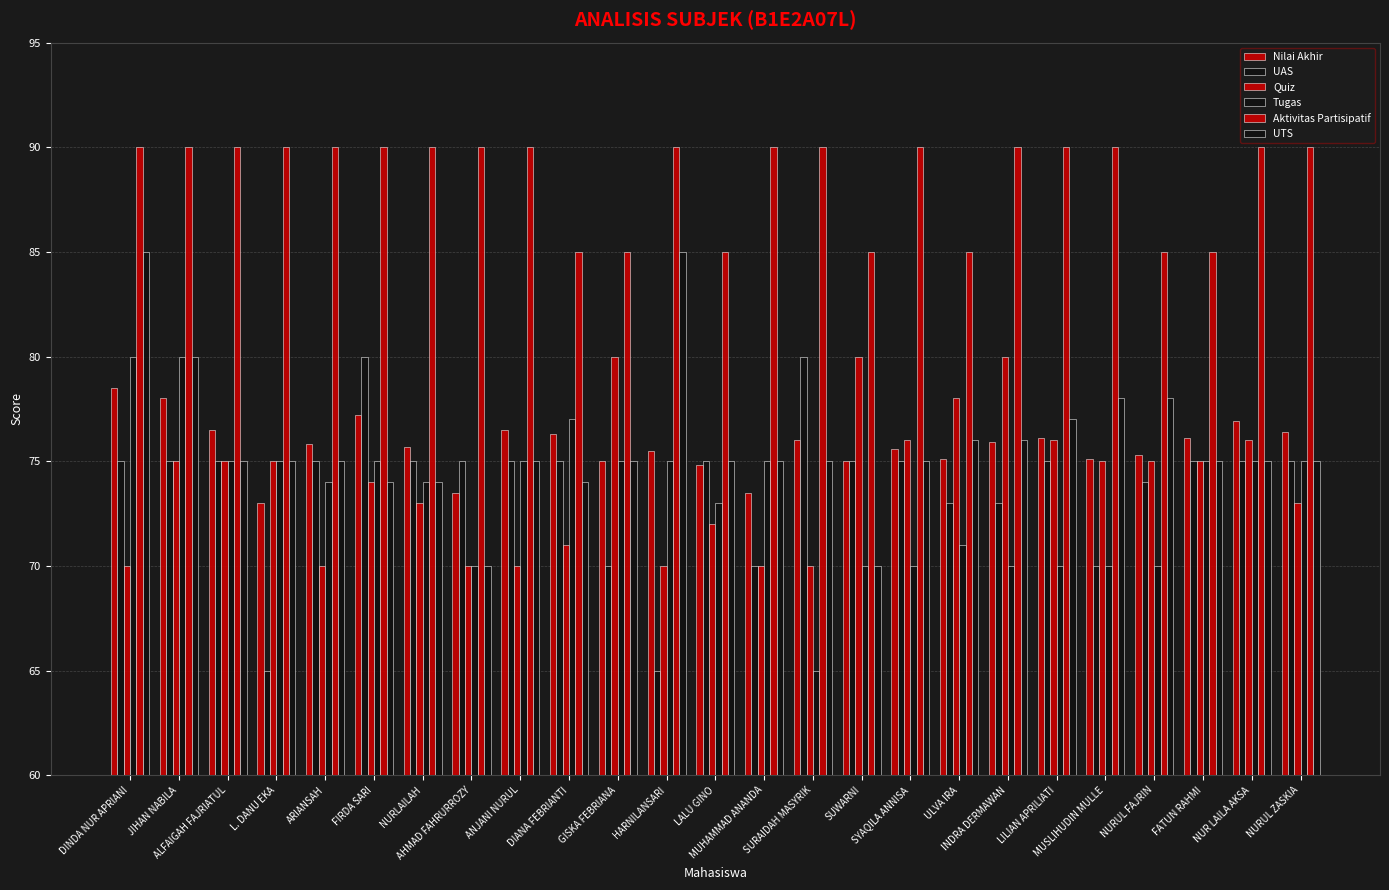

The UTS series shows 122.7 at DINDA NUR APRIANI. True or false?

False